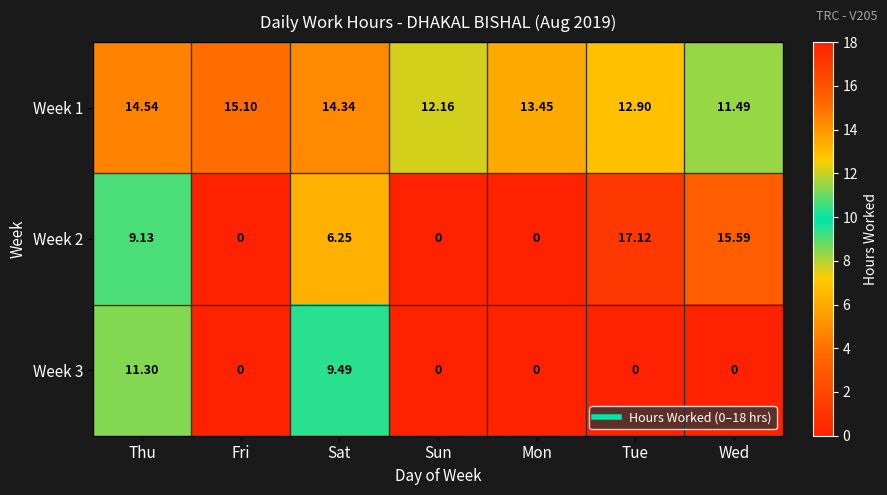

Which series changed the most between Thu and Sat?

Week 2